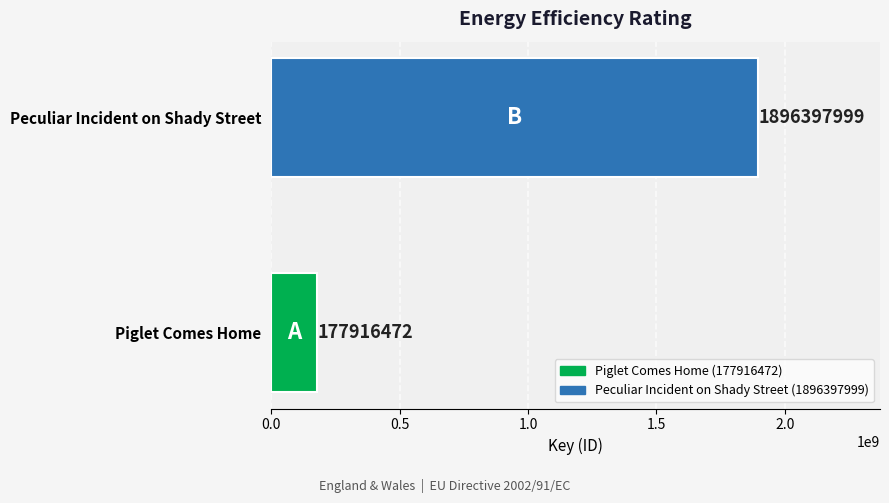

True or false: the data shows 177916472 at Piglet Comes Home.

True